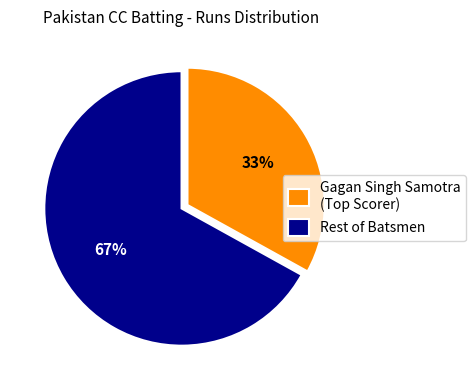

Is there a majority slice in this chart?

Yes